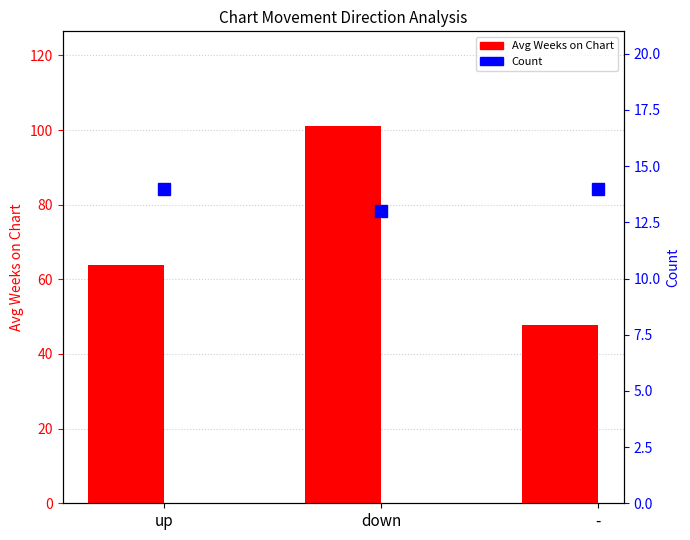

Rank the series by their average value, from highest to lowest.

Avg Weeks on Chart, Count